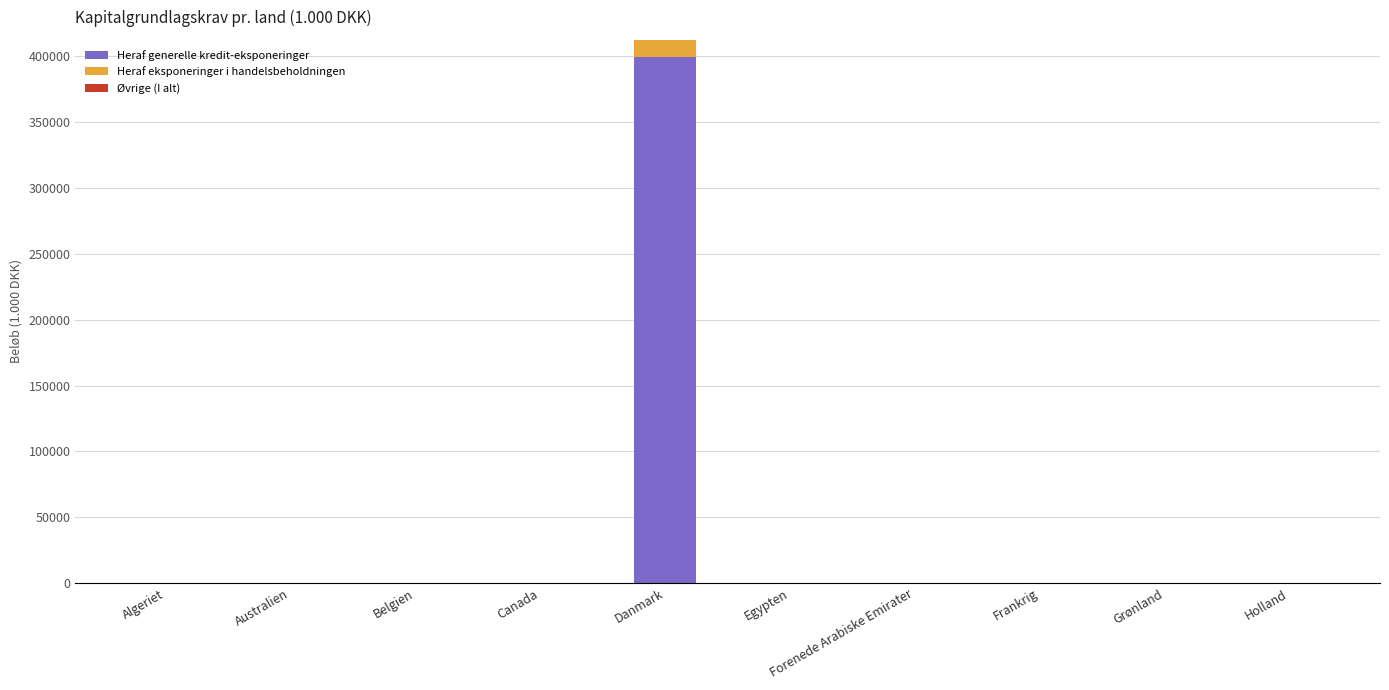

What is the total value across all series at Danmark?

412489